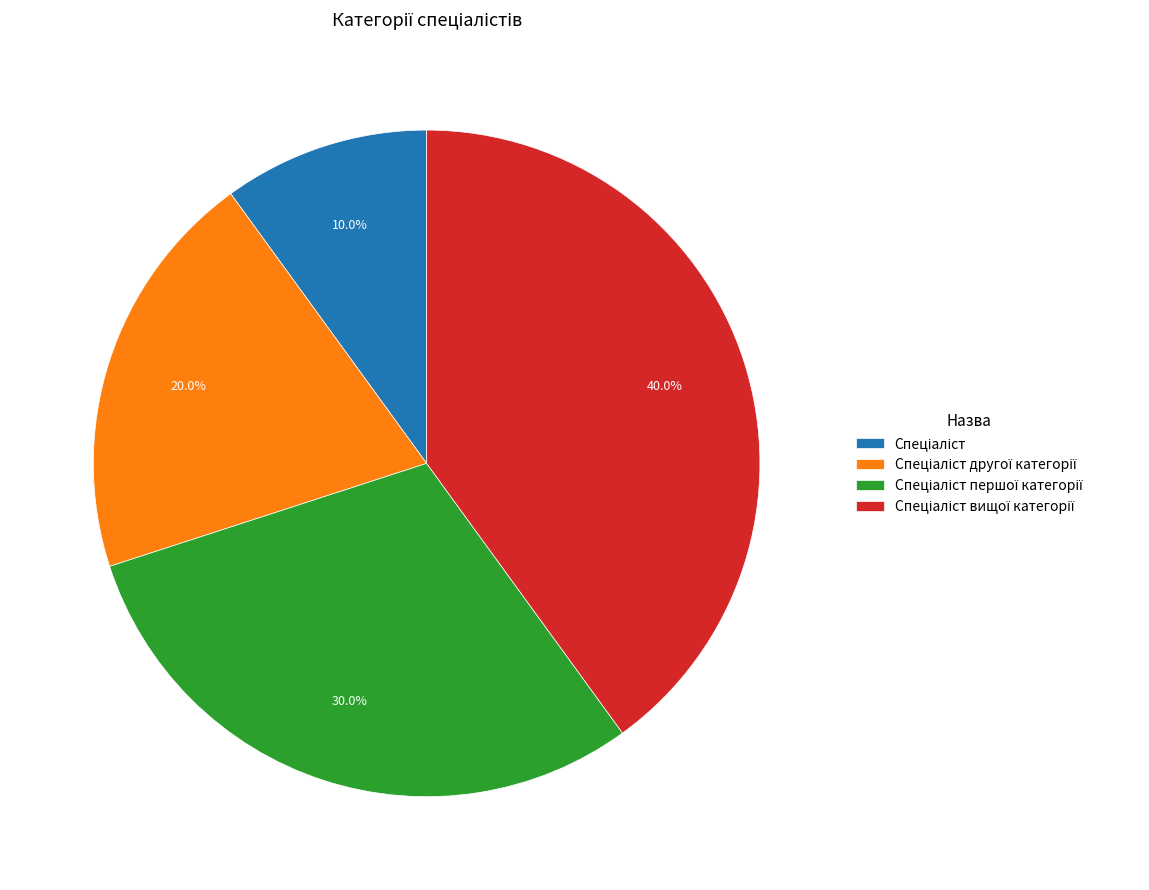

Does any single category account for the majority?

No